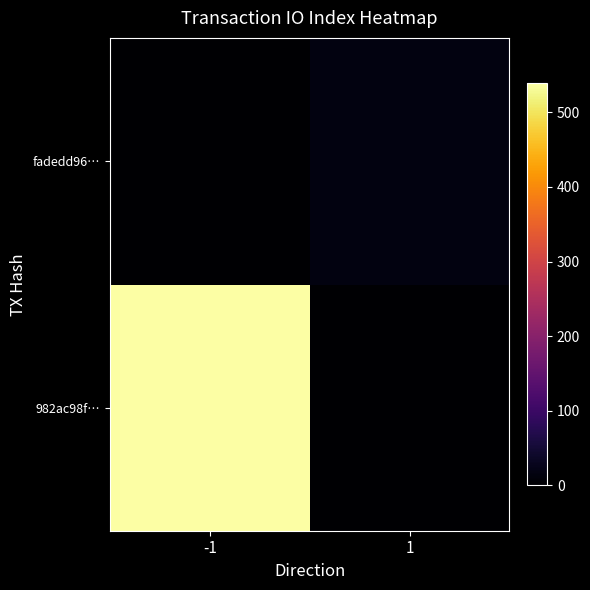

Reading left to right, what are all the values shown in this chart?

982ac98f…: -1=539	1=0
fadedd96…: -1=0	1=16